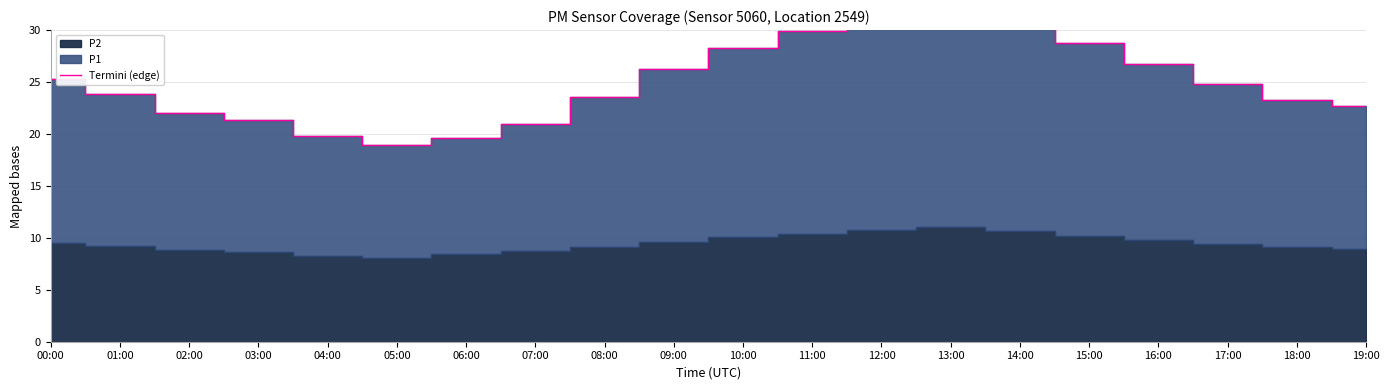

Does the chart have visible grid lines?

Yes